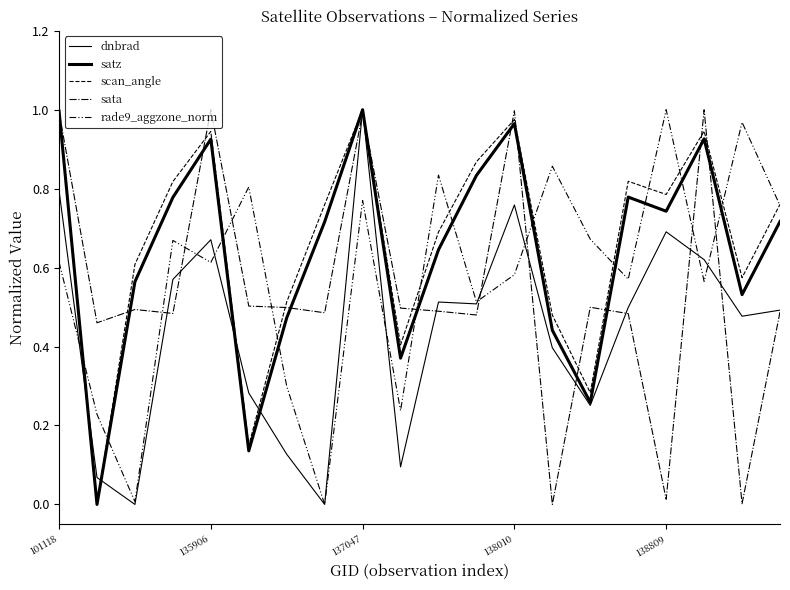

Does the chart have visible grid lines?

No